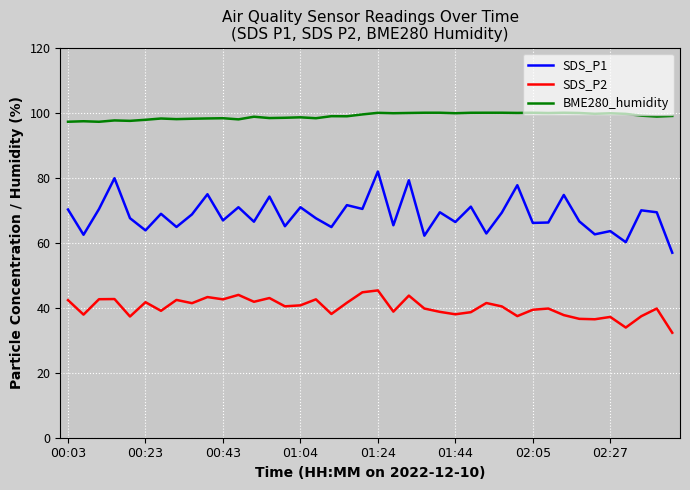

True or false: SDS_P1 and BME280_humidity intersect in this chart.

False